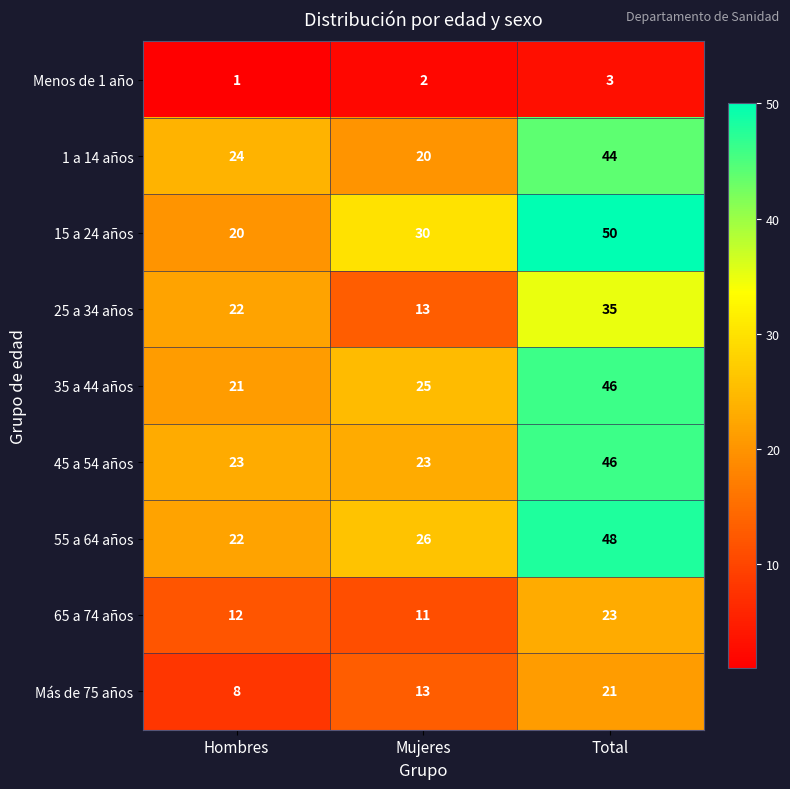

What is the difference between the highest and lowest values at Mujeres?

28